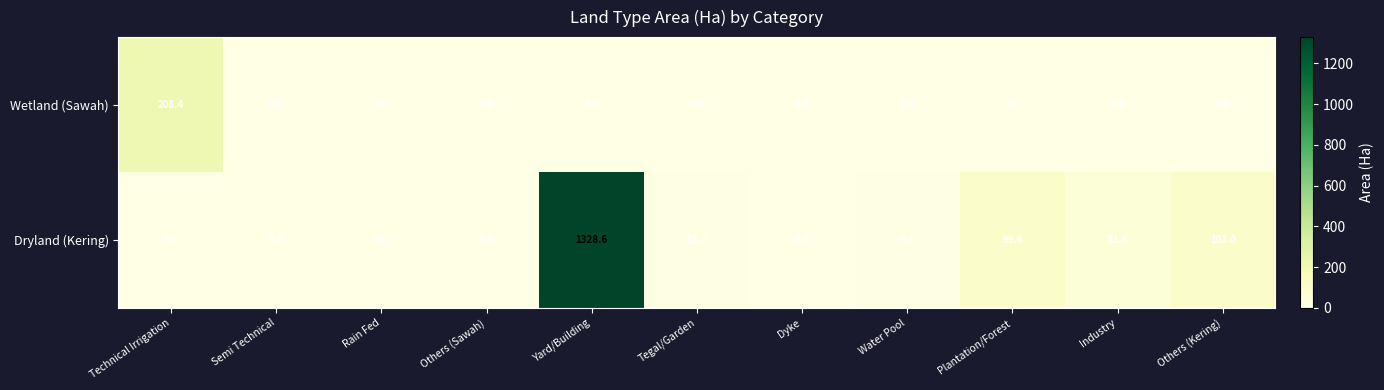

At which category is the sum across all series the highest?

Yard/Building